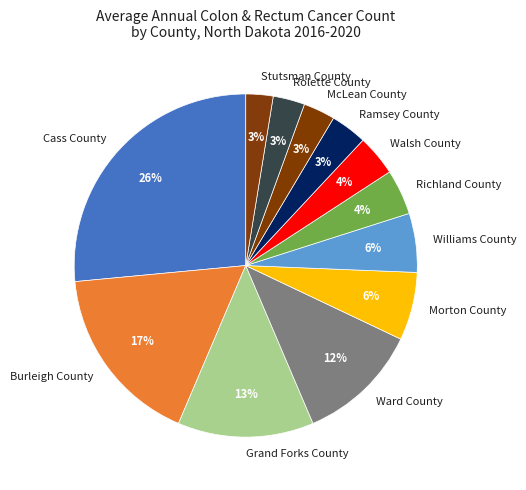

What percentage is the Ramsey County slice, to the nearest percent?

3%